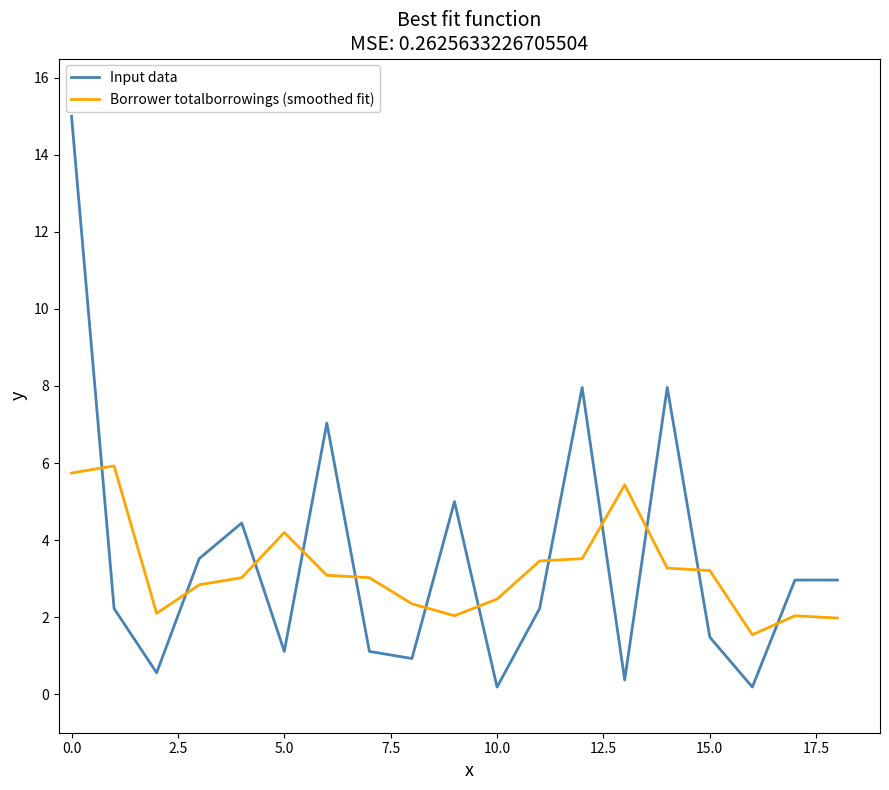

What is the difference between the maximum and minimum values in the Input data series?

14.8